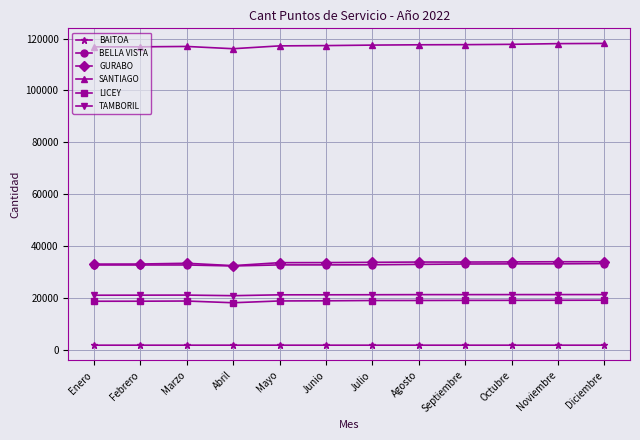

What is the label of the 1st point from the right?

Diciembre